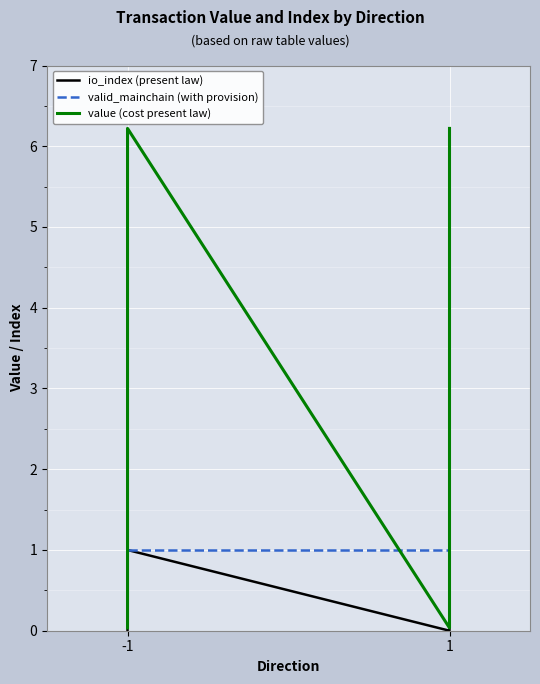

Reading left to right, list all the values displayed in this chart.

io_index (present law): 0.0	1.0	0.0	1.0
valid_mainchain (with provision): 1.0	1.0	1.0	1.0
value (cost present law): 0.0	6.2	0.0	6.2